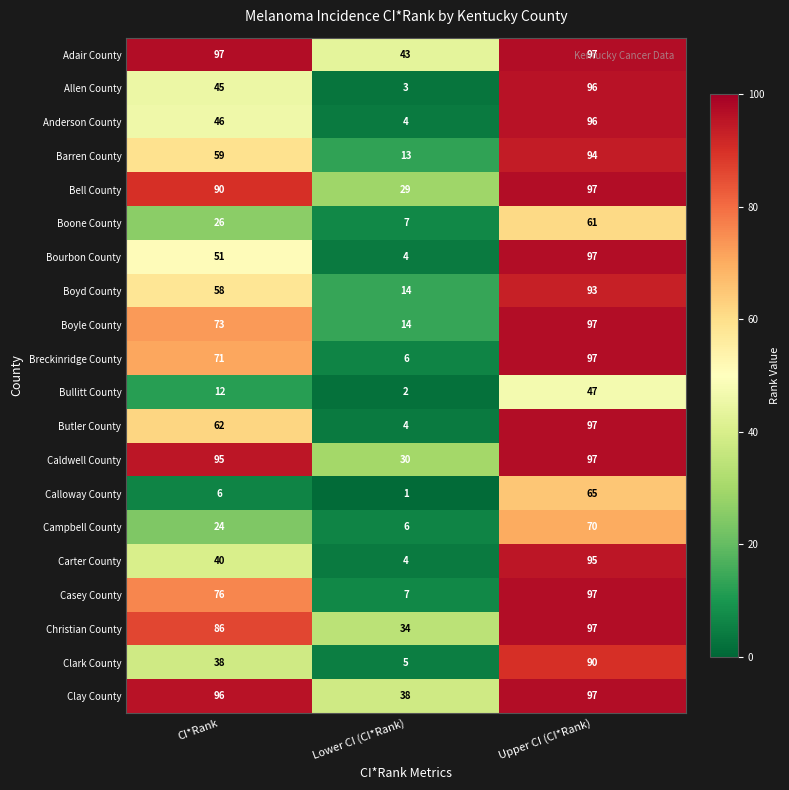

What is the average value of the Anderson County series?

49